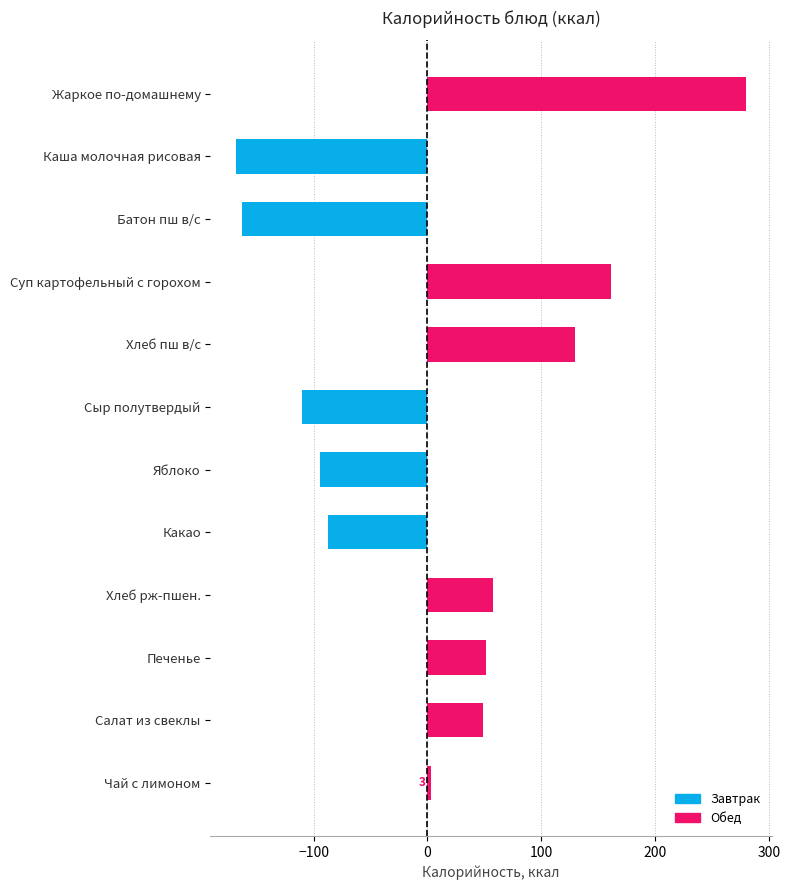

What is the maximum value shown in the chart?

280.1